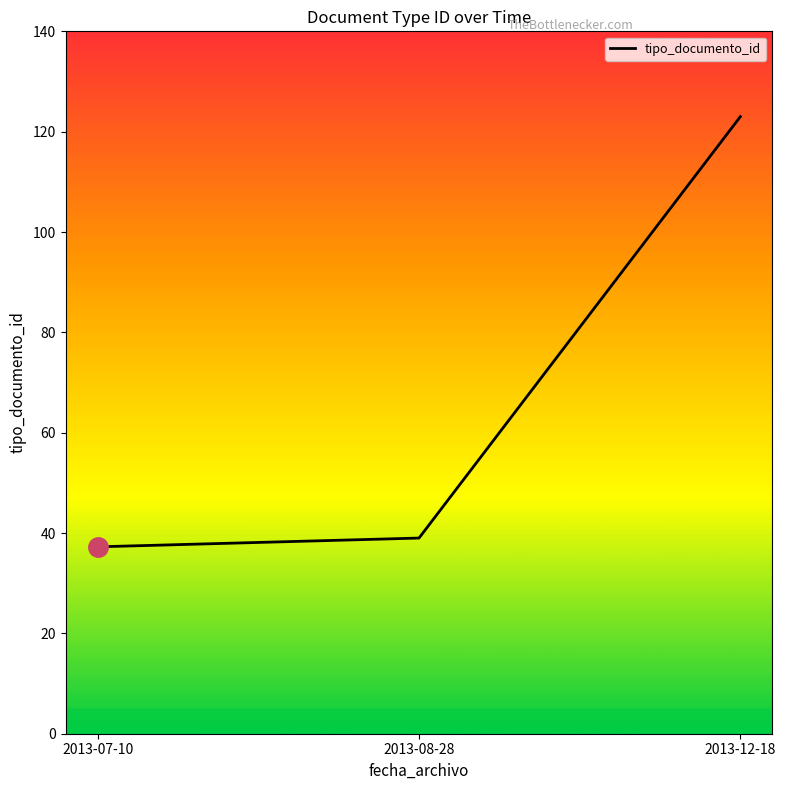

List the labels in order of value, smallest first.

2013-07-10, 2013-08-28, 2013-12-18